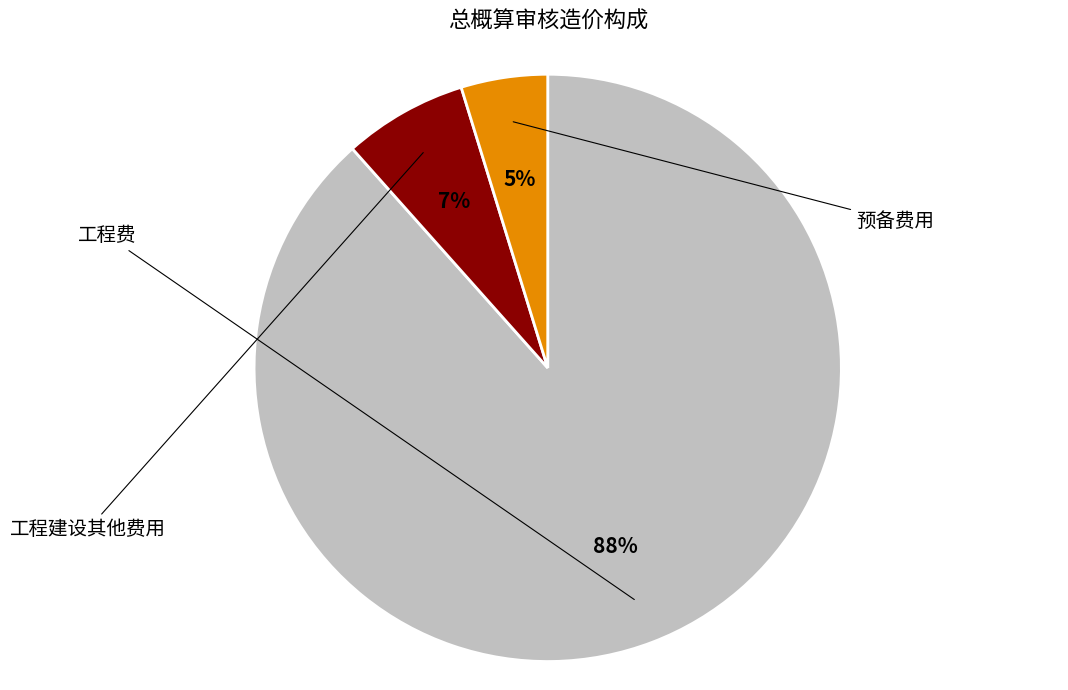

Does any single category account for the majority?

Yes